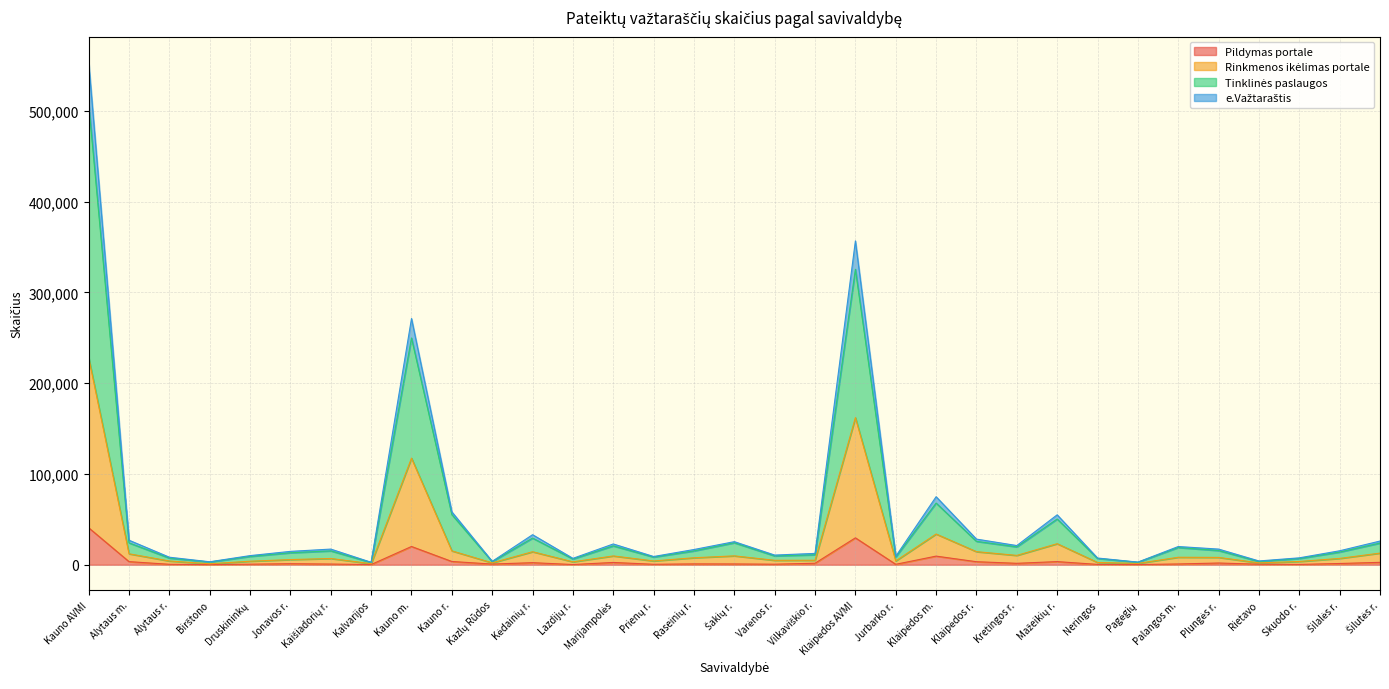

True or false: Pildymas portale and e.Važtaraštis cross at least once.

False